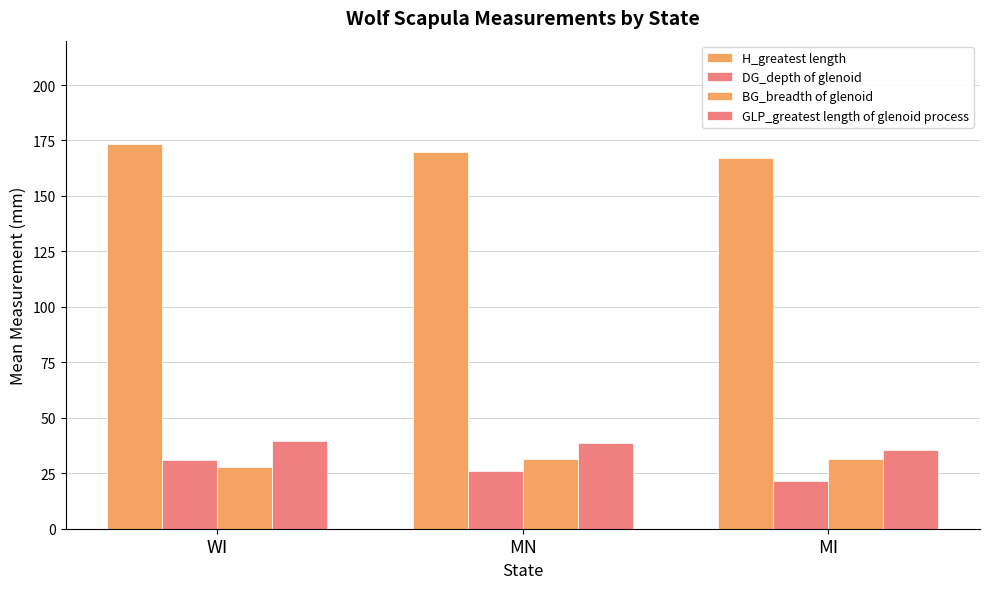

Does the chart contain stacked bars?

No